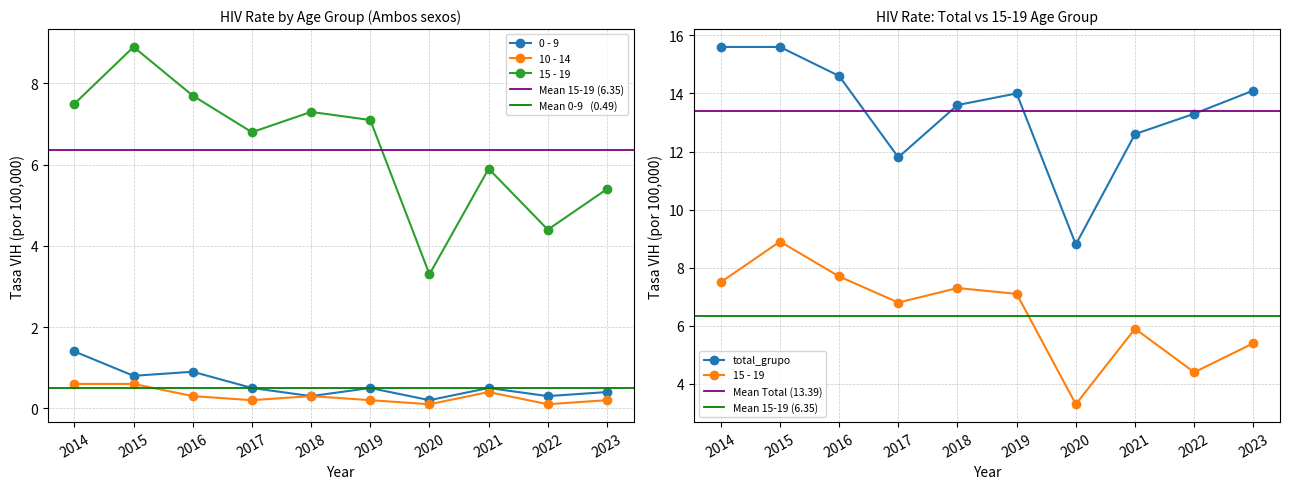

Which series has the widest spread of values?

total_grupo